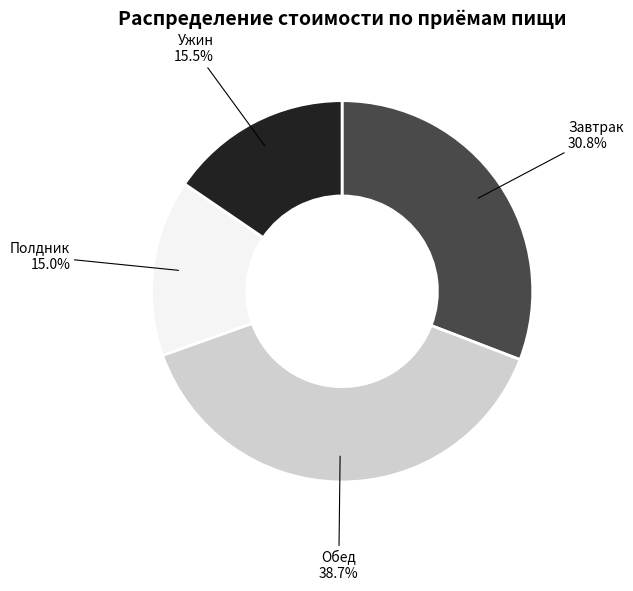

Count the number of slices in the pie.

4